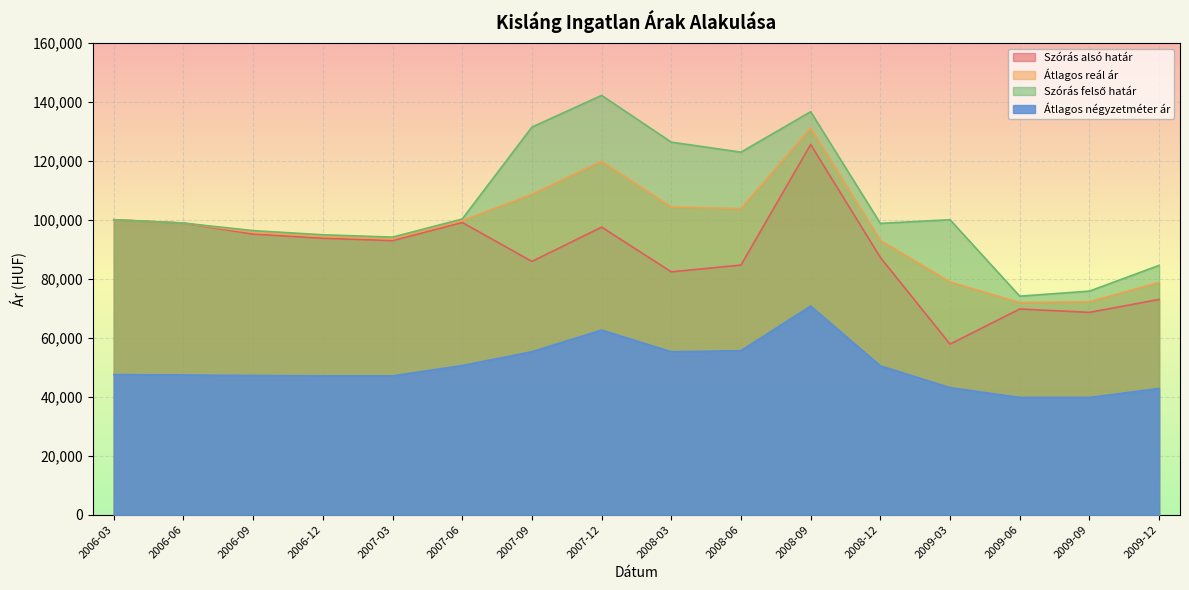

What are all the series names shown in the legend?

Szórás alsó határ, Átlagos reál ár, Szórás felső határ, Átlagos négyzetméter ár